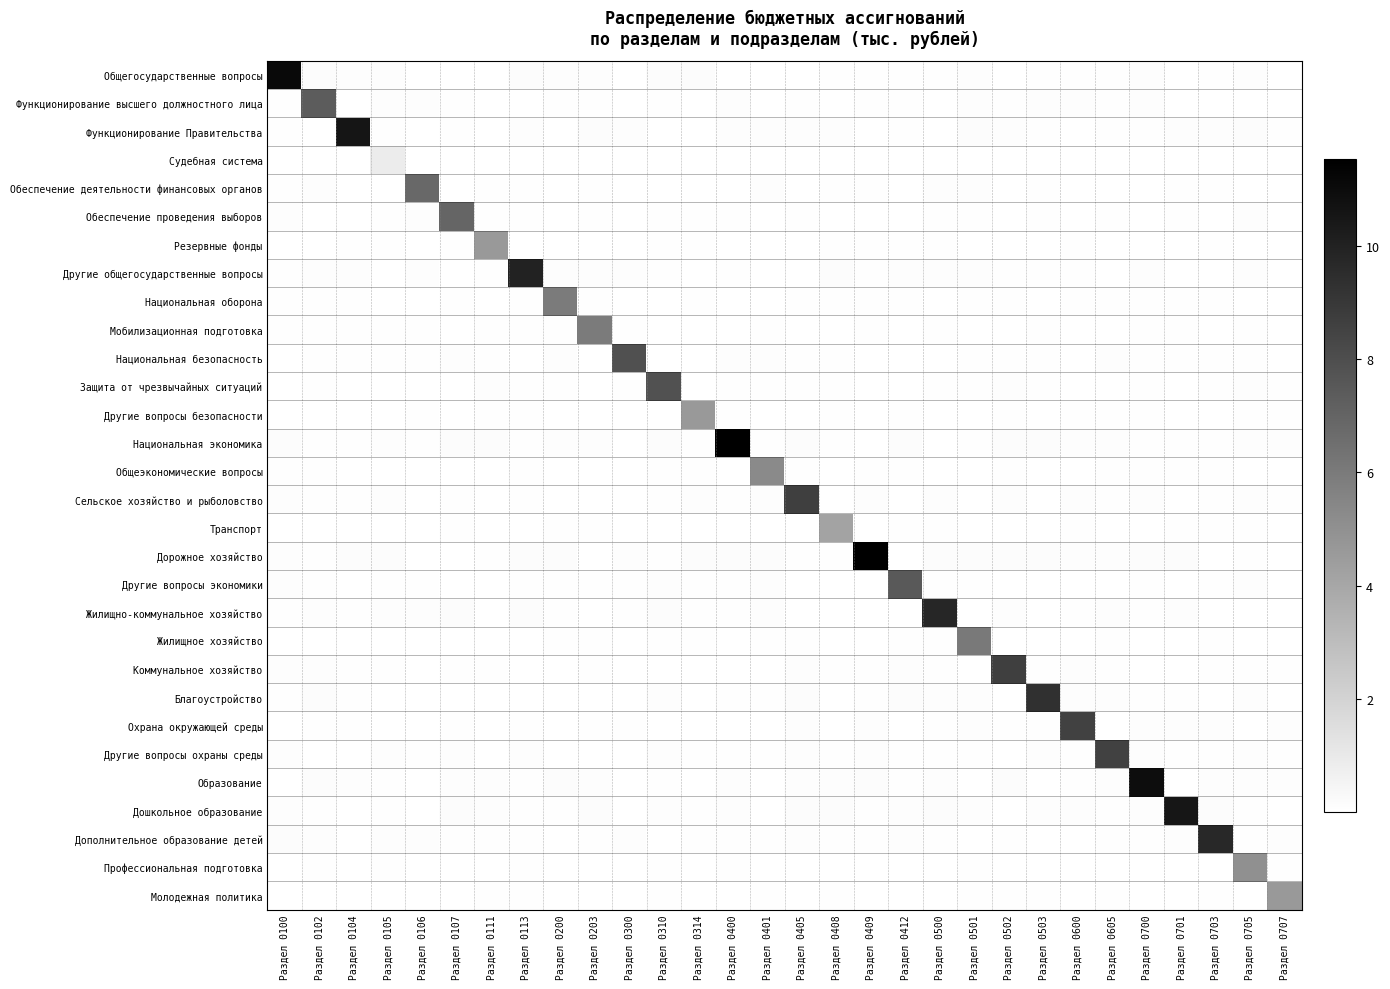

Between Раздел 0106 and Раздел 0400, which series saw the biggest shift?

Национальная экономика